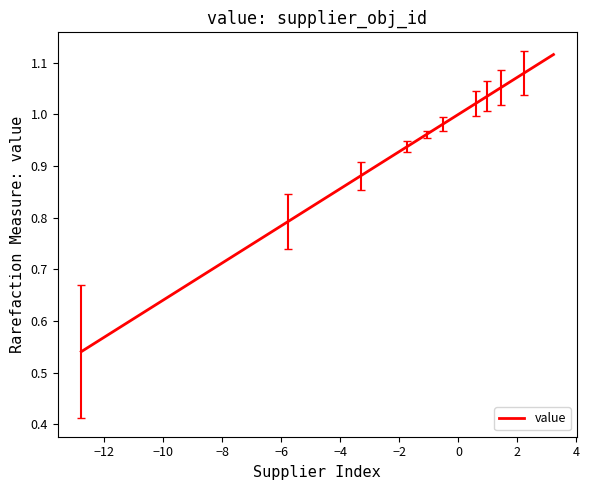

What is the difference between the maximum and minimum values?

0.6